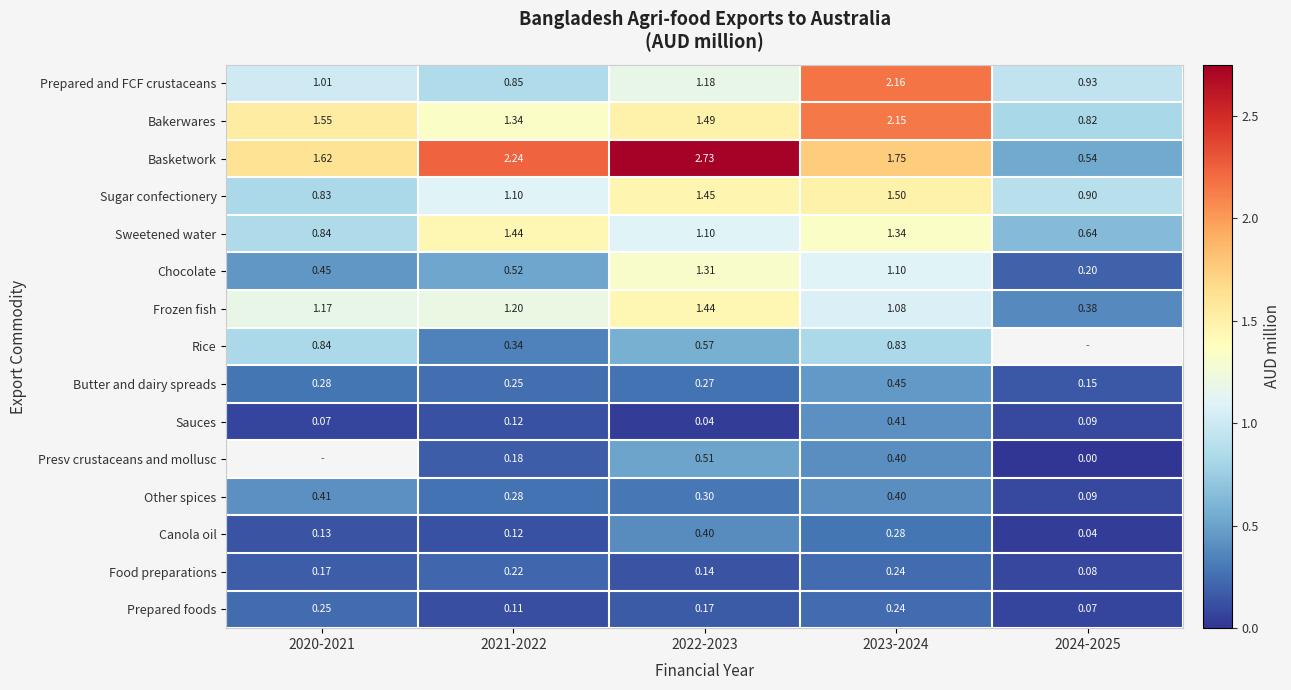

At which label does Frozen fish first exceed 1?

2020-2021